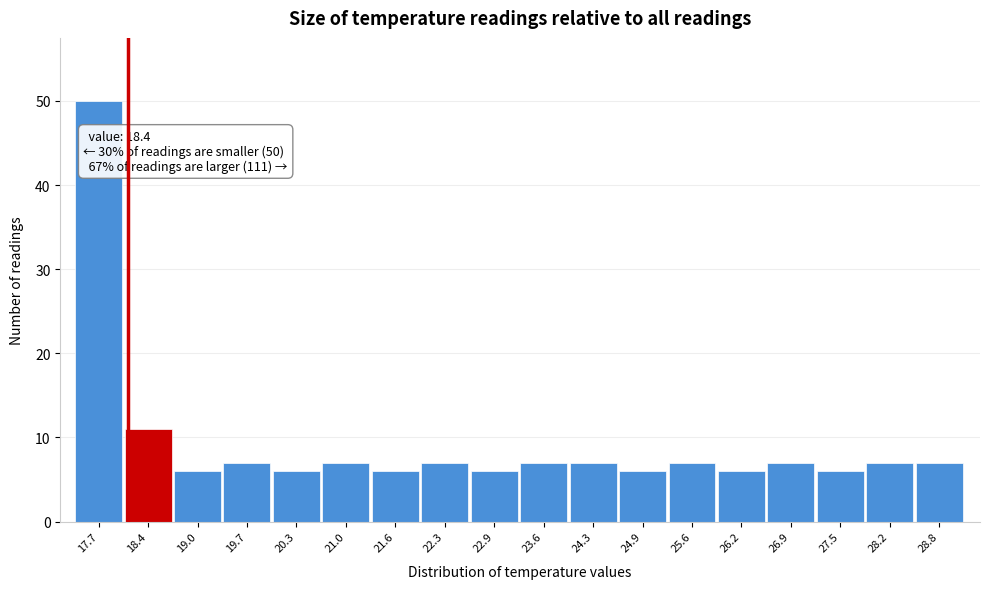

Reading right to left, list all the values displayed in this chart.

28.8=7	28.2=7	27.5=6	26.9=7	26.2=6	25.6=7	24.9=6	24.3=7	23.6=7	22.9=6	22.3=7	21.6=6	21.0=7	20.3=6	19.7=7	19.0=6	18.4=11	17.7=50